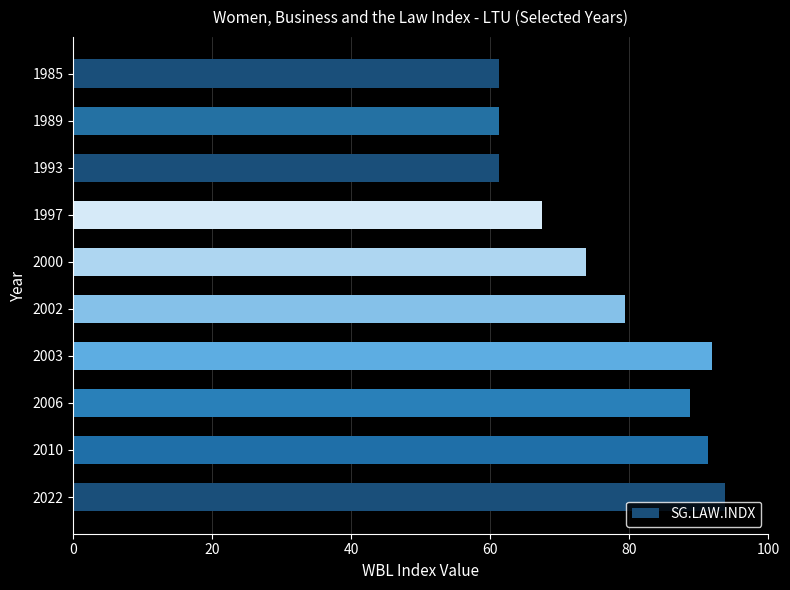

How many values exceed 79?

5